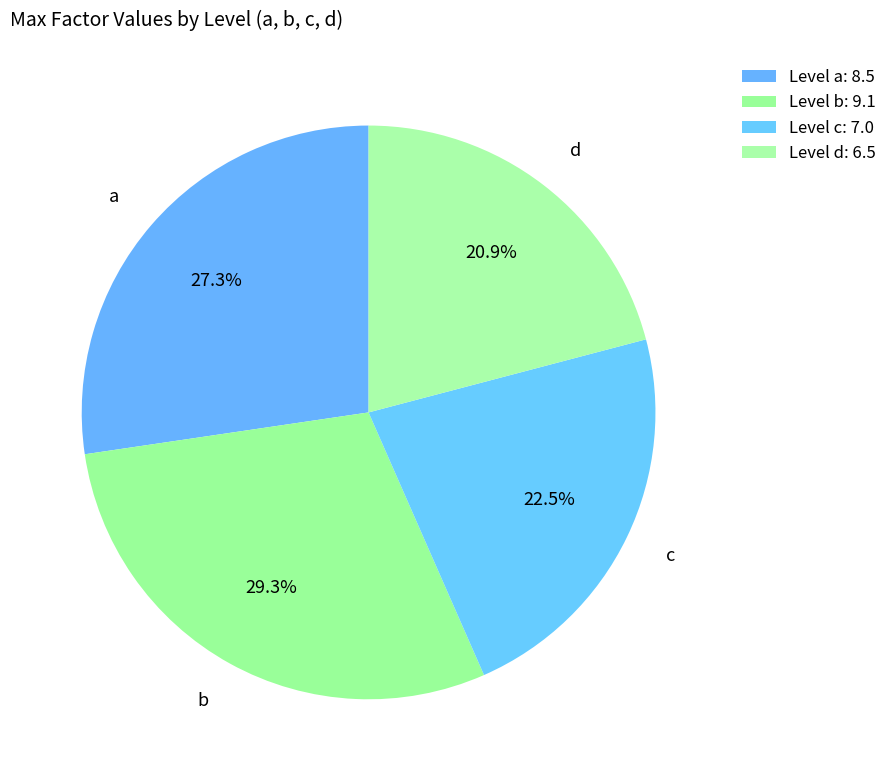

Between b and d, which is larger?

b